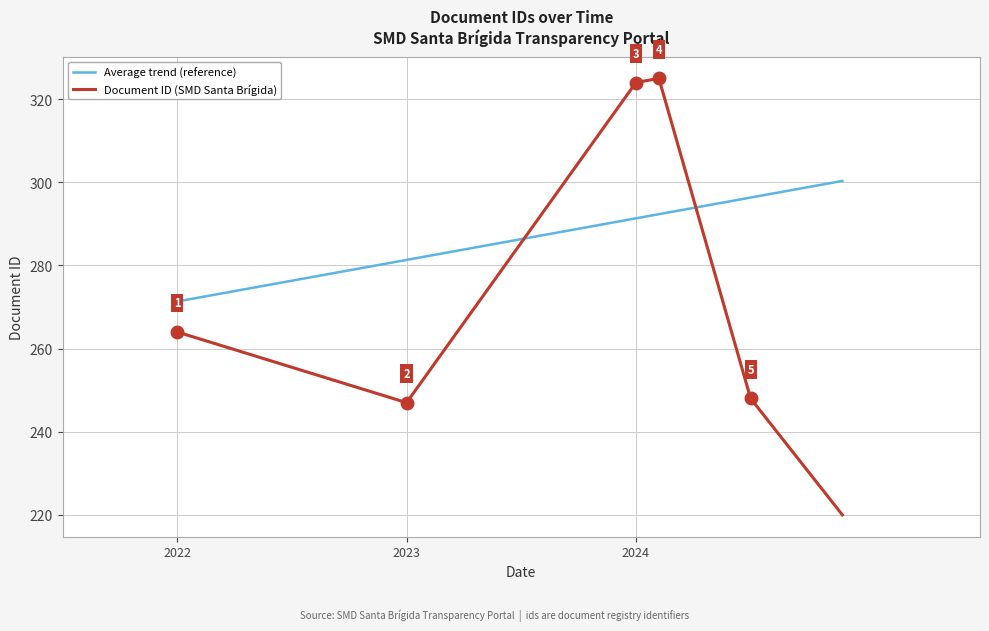

Where is Document ID (SMD Santa Brígida) nearest to the value 272?

2022